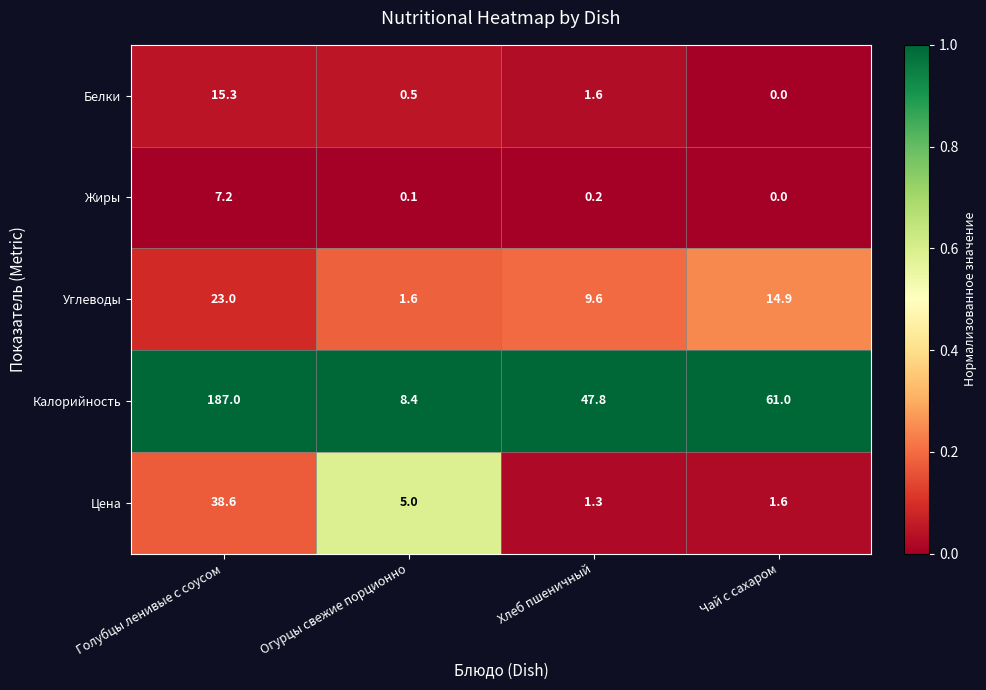

Which label corresponds to the largest value in the chart?

Голубцы ленивые с соусом